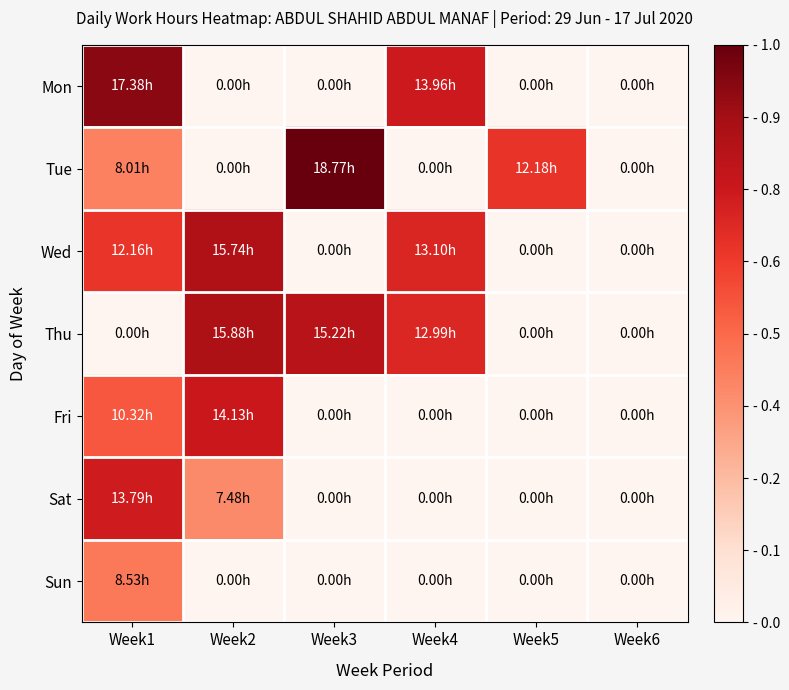

At which category is the sum across all series the highest?

Week1